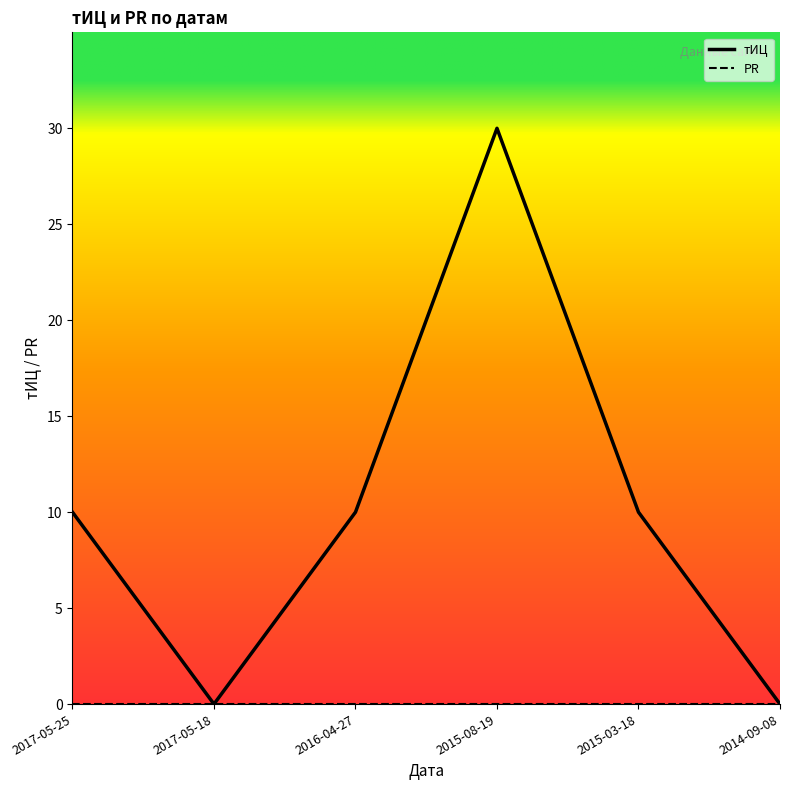

Which series has the widest spread of values?

тИЦ